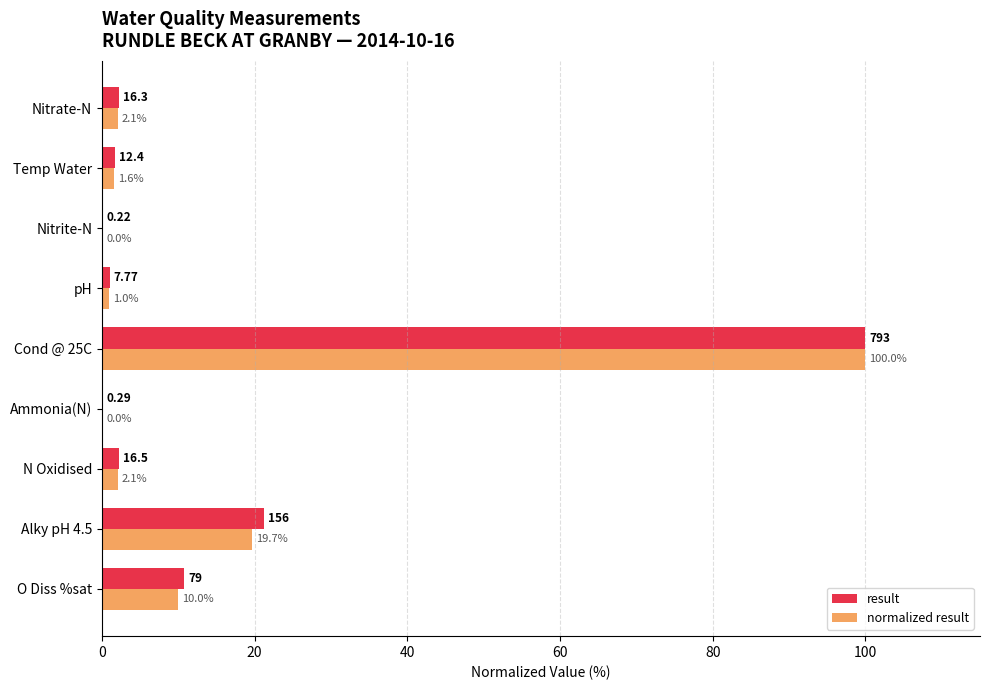

Which series changed the most between Cond @ 25C and pH?

normalized result